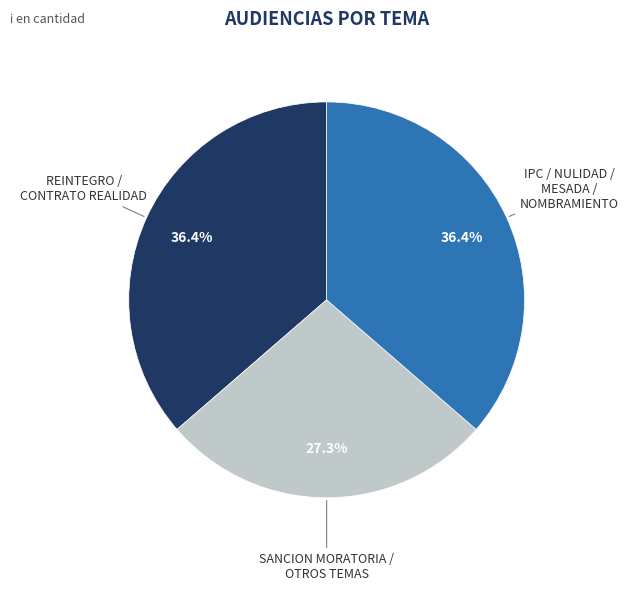

How many slices are in this pie chart?

3